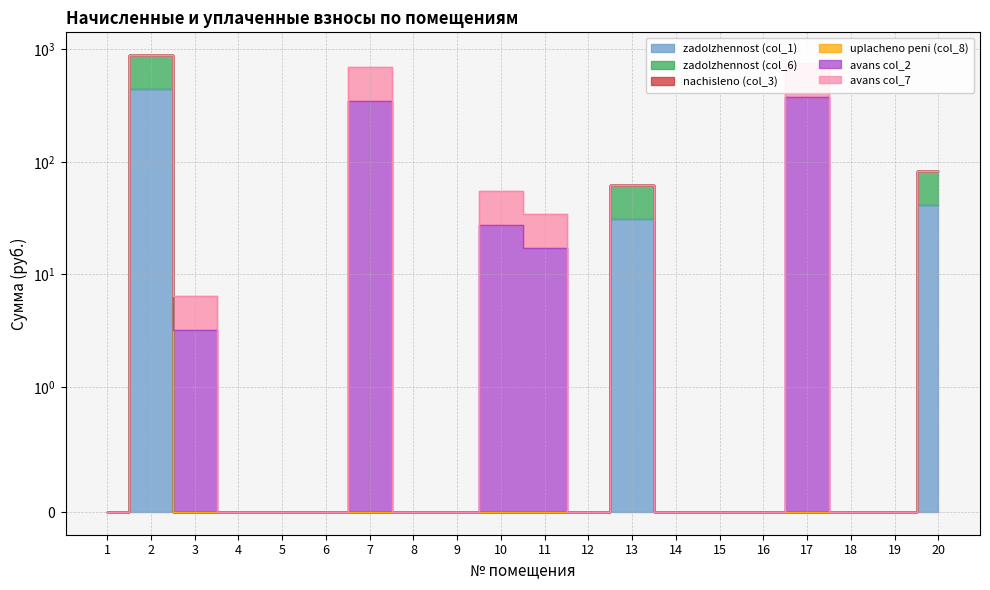

What is the difference between the maximum and minimum values in the zadolzhennost (col_1) series?

445.0